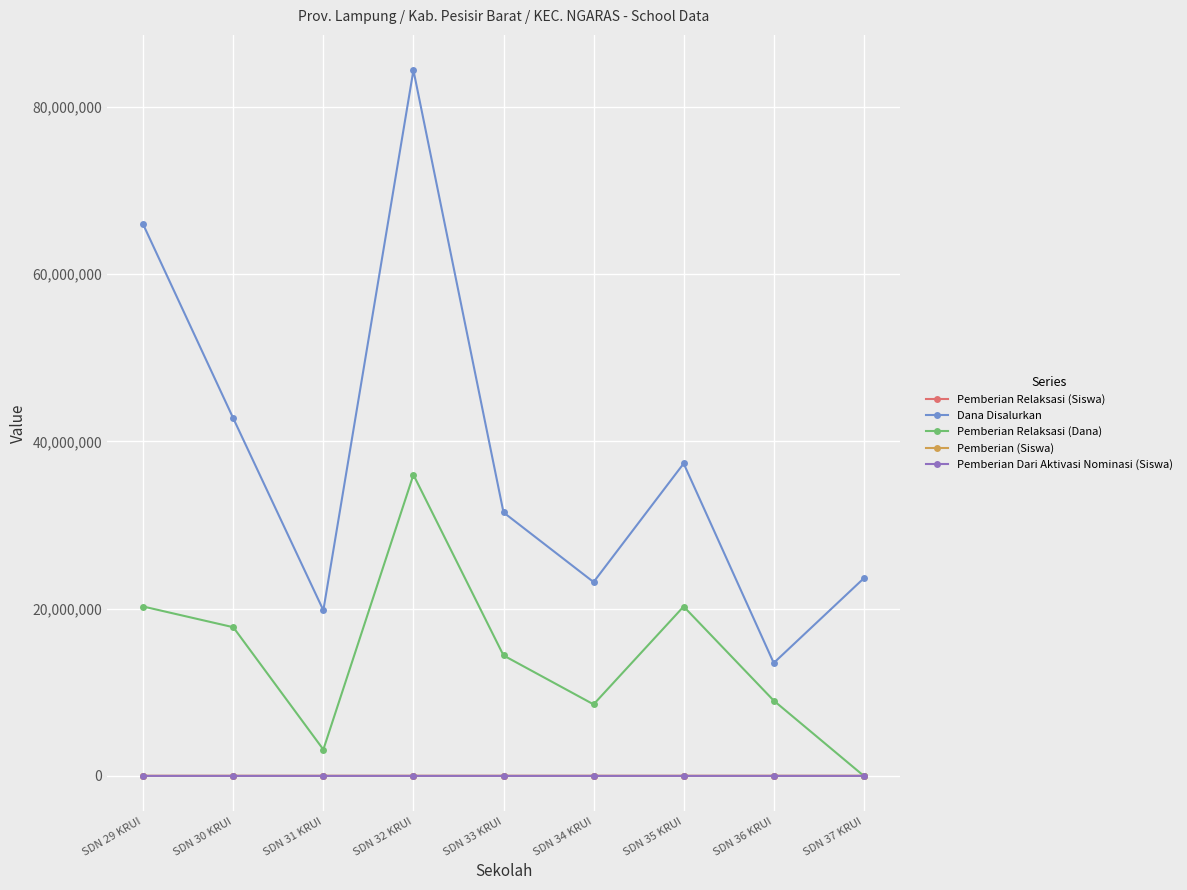

What is the spread (max minus min) of values at SDN 37 KRUI?

23625000